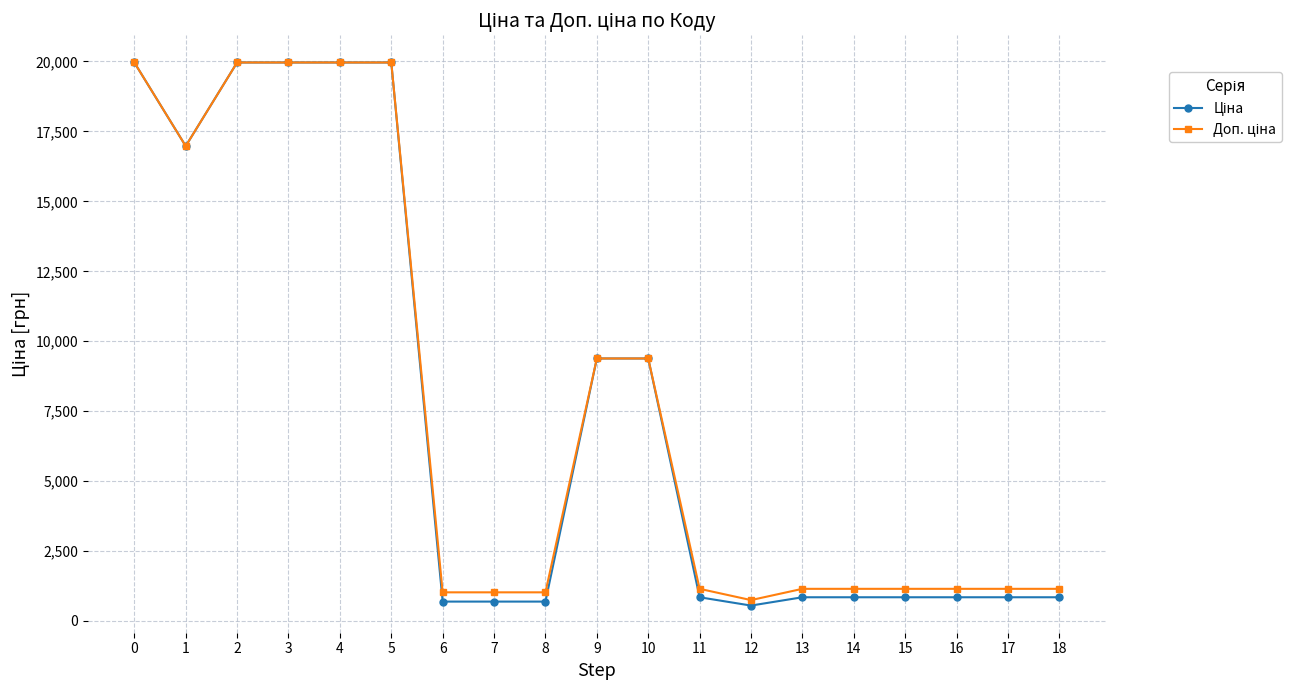

What is the spread (max minus min) of values at 8?

330.9